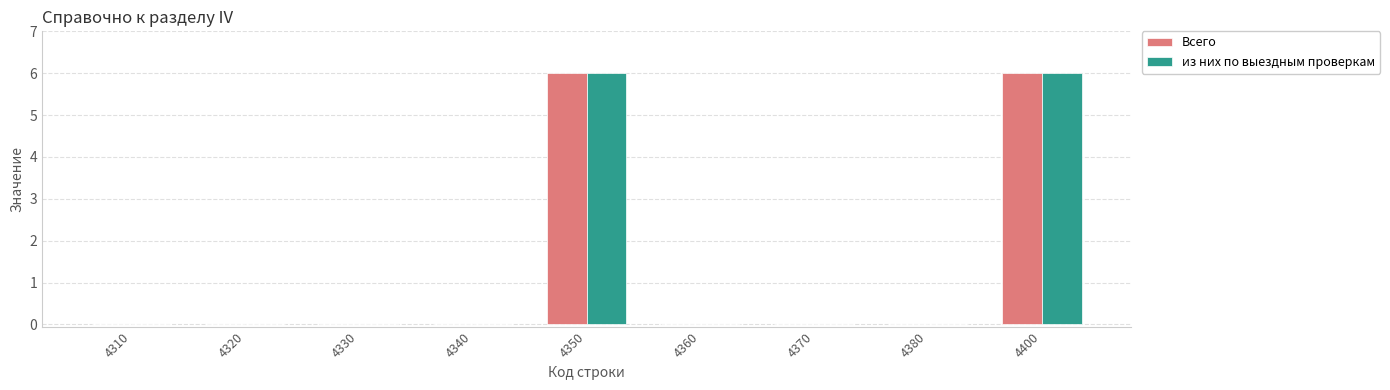

What is the sum of the Всего values at 4400 and 4380?

6